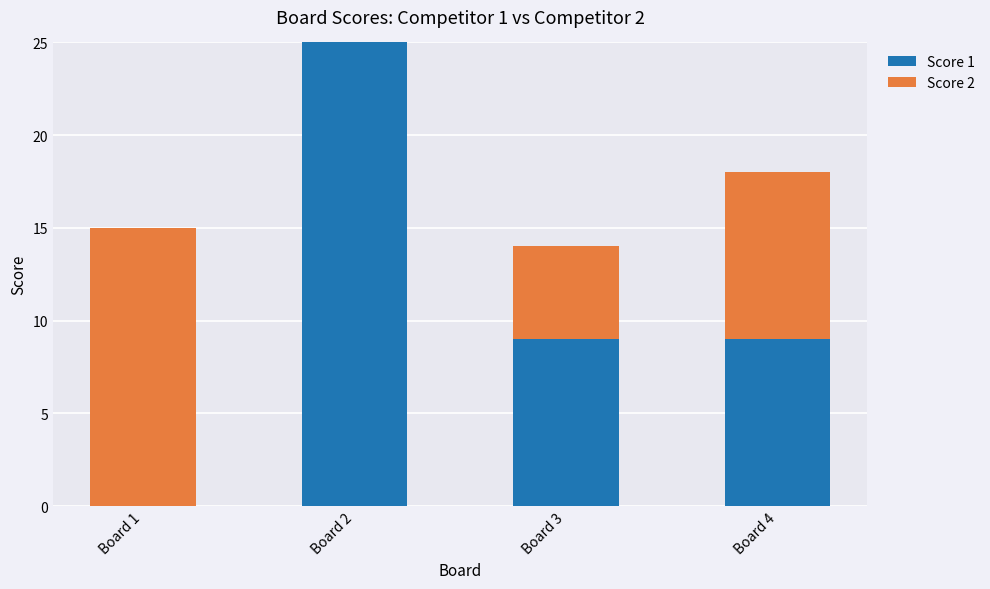

What is the total value across all series at Board 1?

15